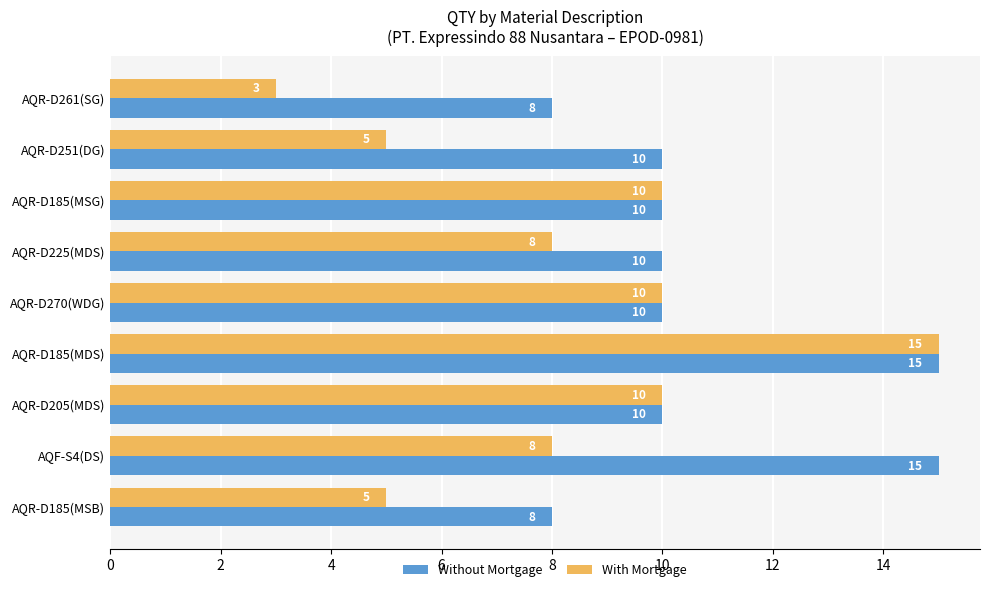

What is the total value across all series at AQR-D225(MDS)?

18